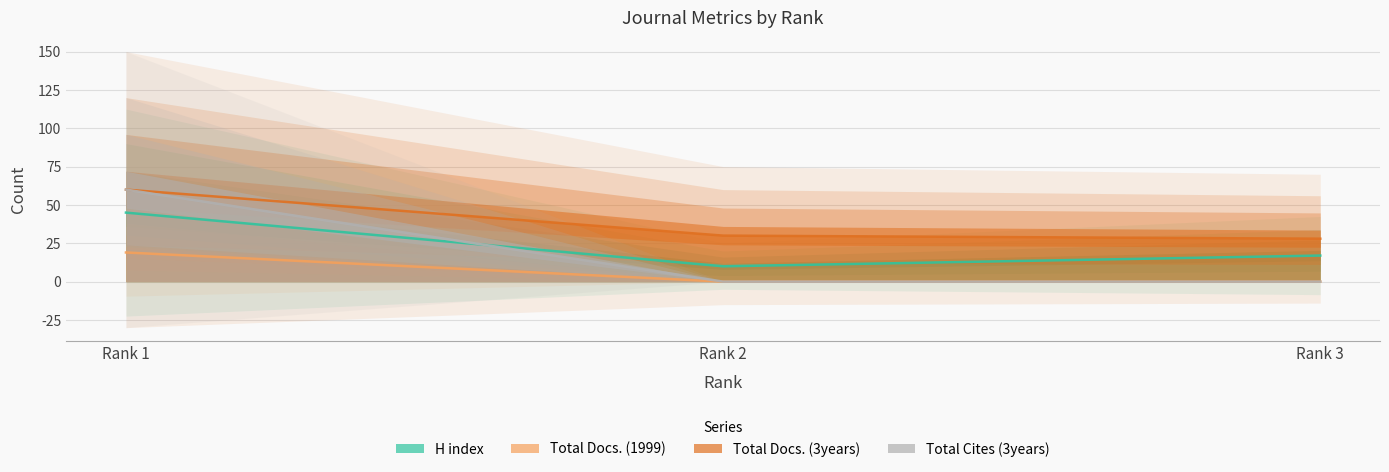

Count the Total Cites (3years) values in the range 0 to 60.

3